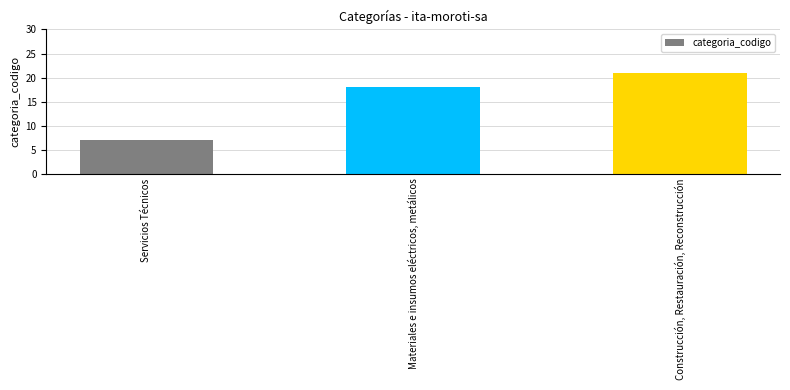

What is the value of the 2nd bar from the left?

18